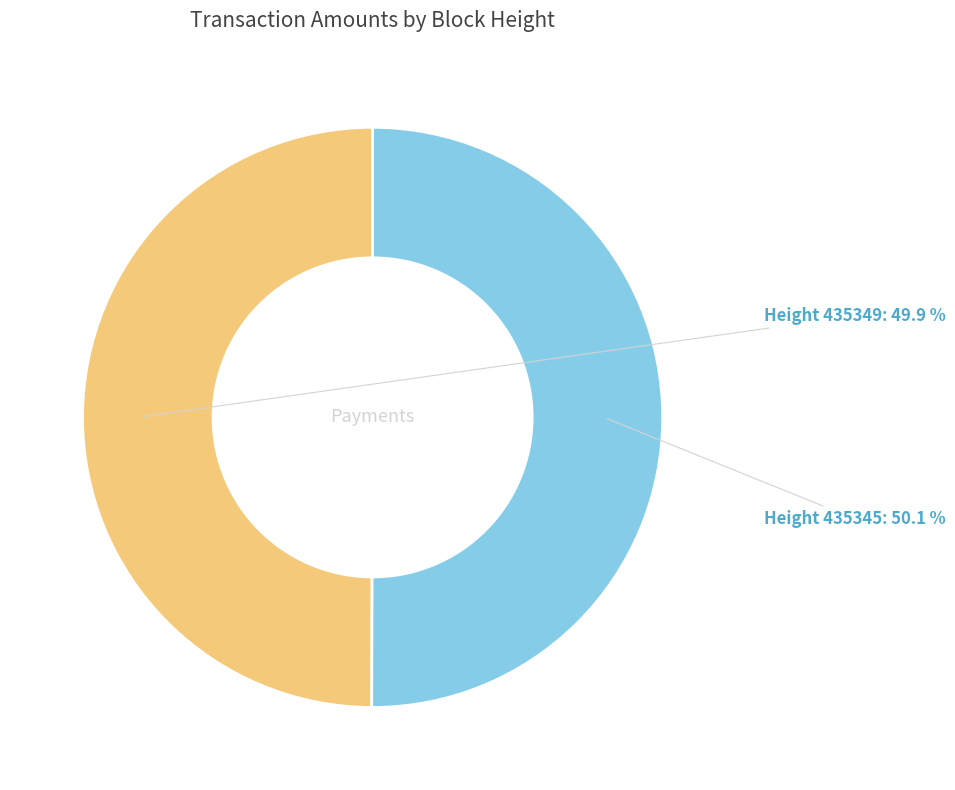

Approximately how many times larger is the value at Height 435345 compared to Height 435349?

1.0